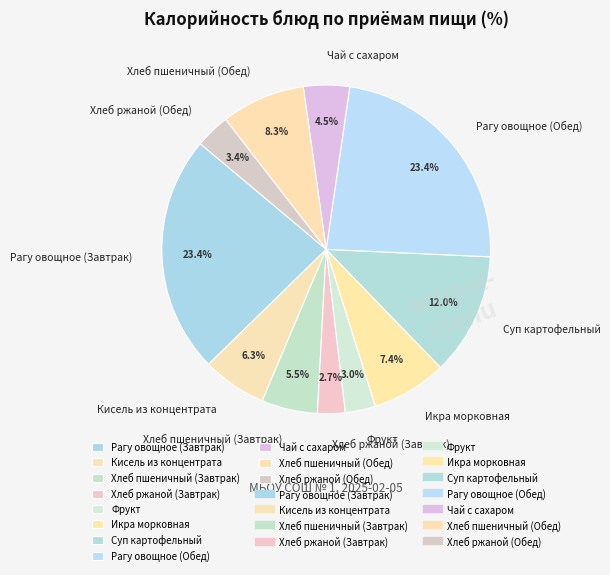

Is it true that Хлеб пшеничный (Завтрак) is 18% of the pie?

False